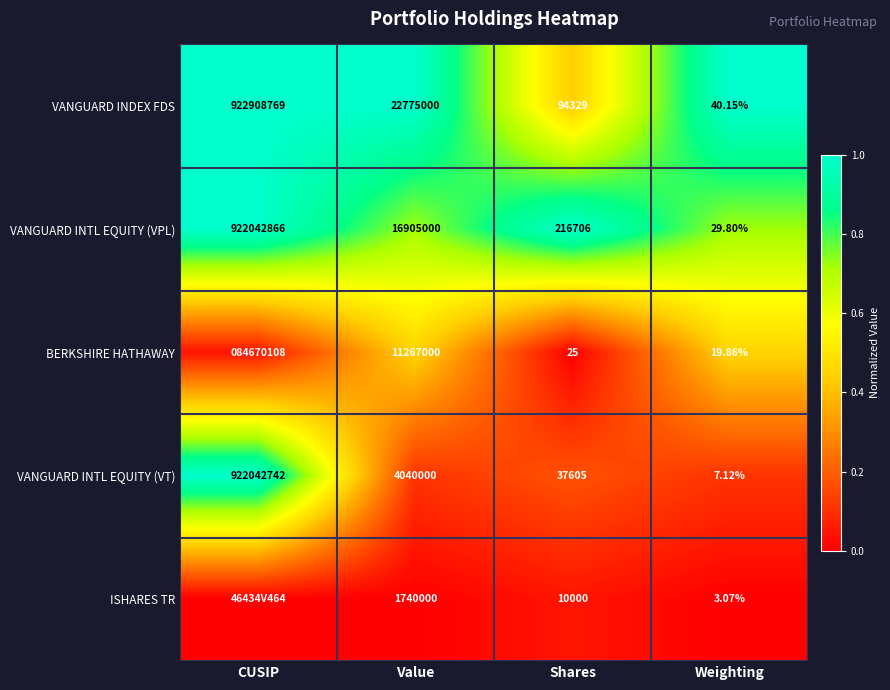

Is it true that VANGUARD INDEX FDS equals 0.5 at Value?

False